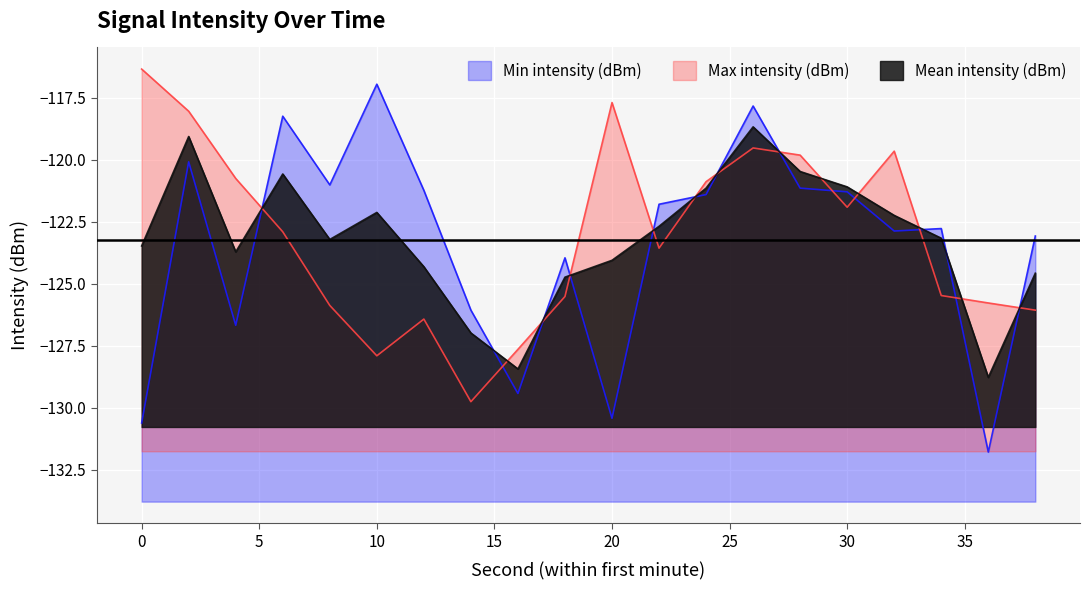

Count the number of categories in the chart.

20